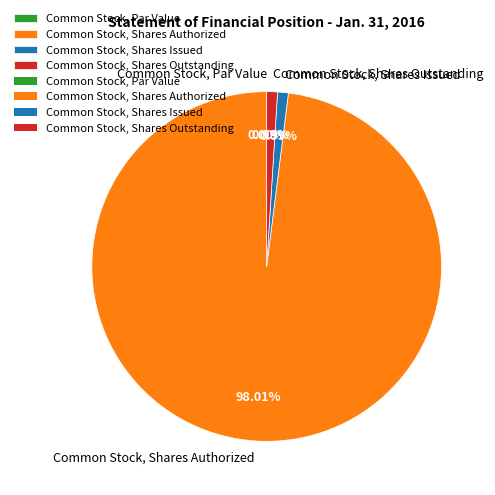

Combined, do Common Stock, Shares Authorized and Common Stock, Shares Issued account for over 50%?

Yes